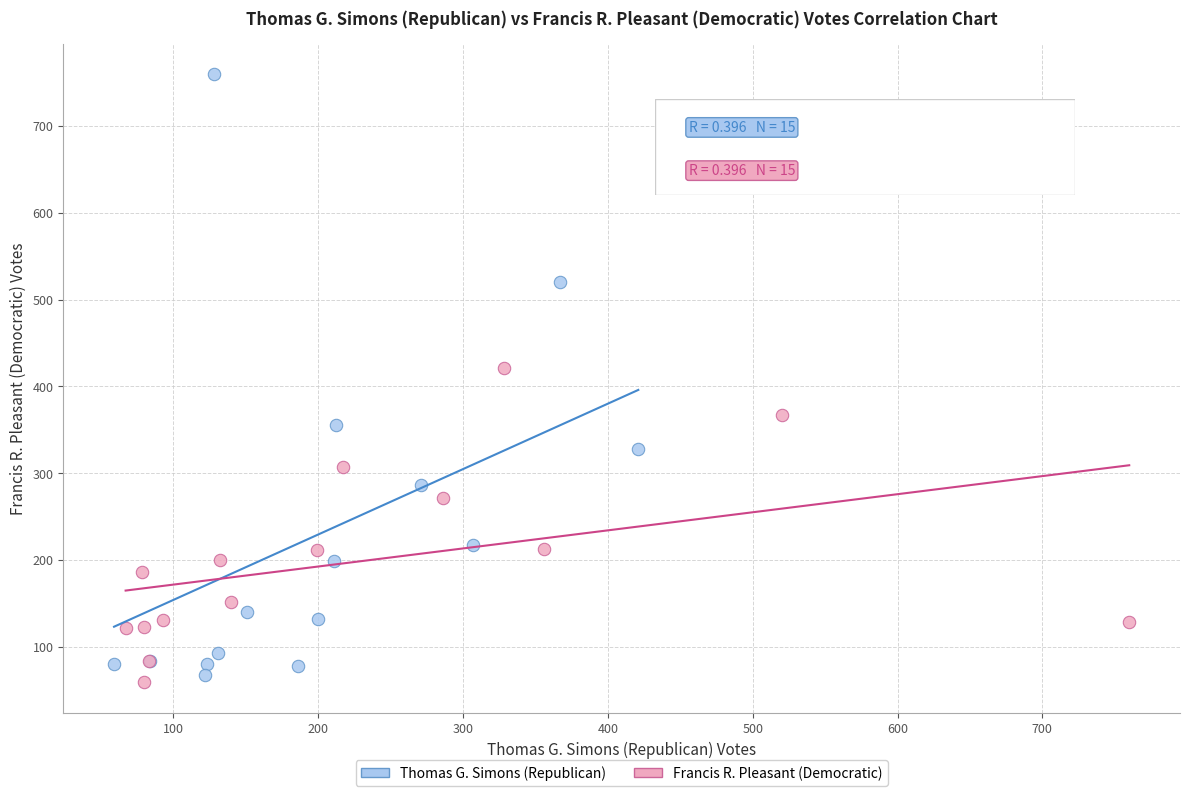

Which series has the largest Y range (max minus min)?

Thomas G. Simons (Republican)